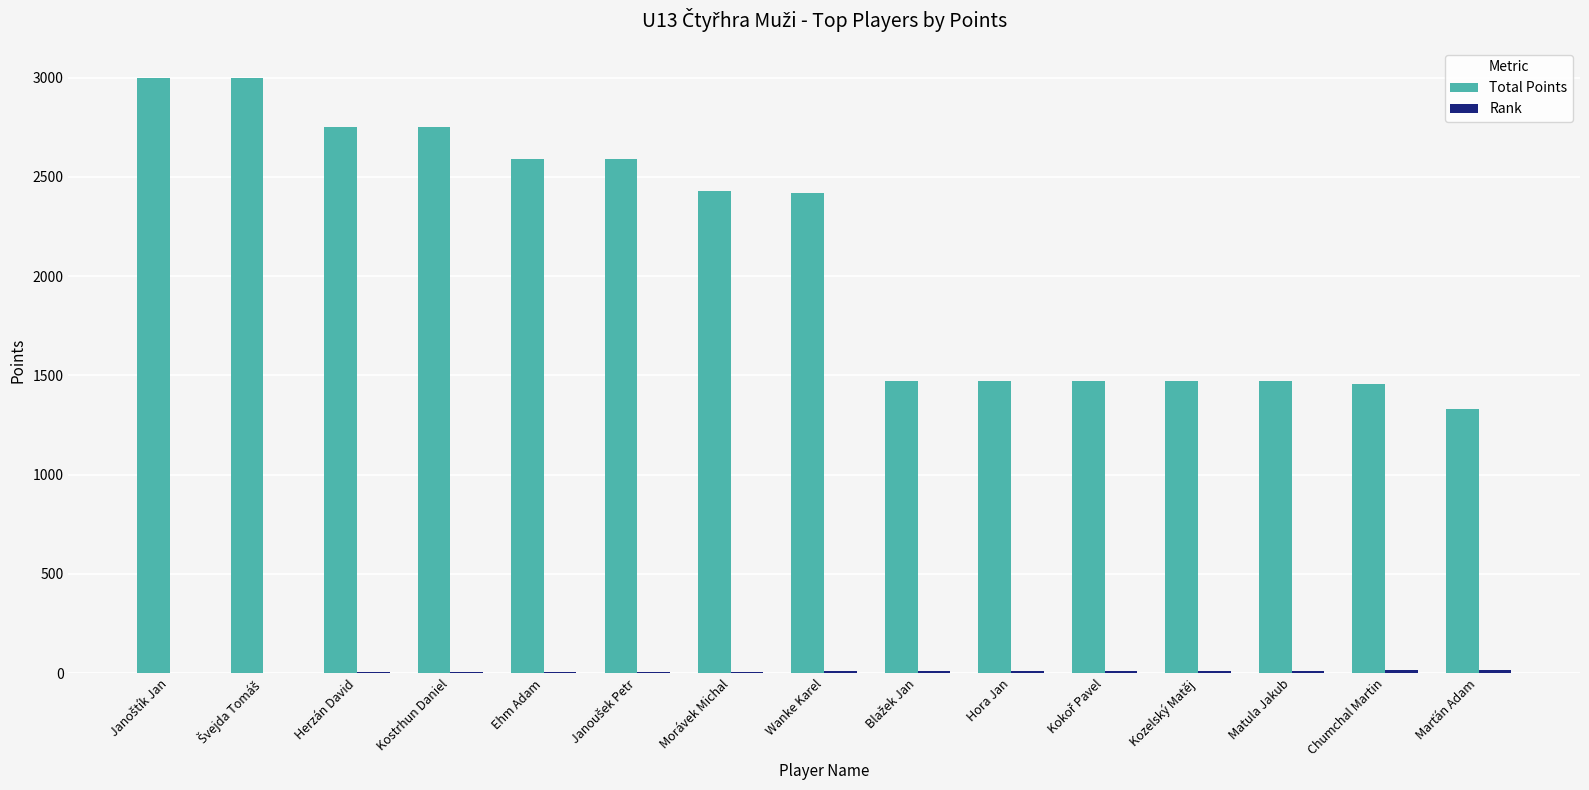

What is the sum of all Total Points values?

31664